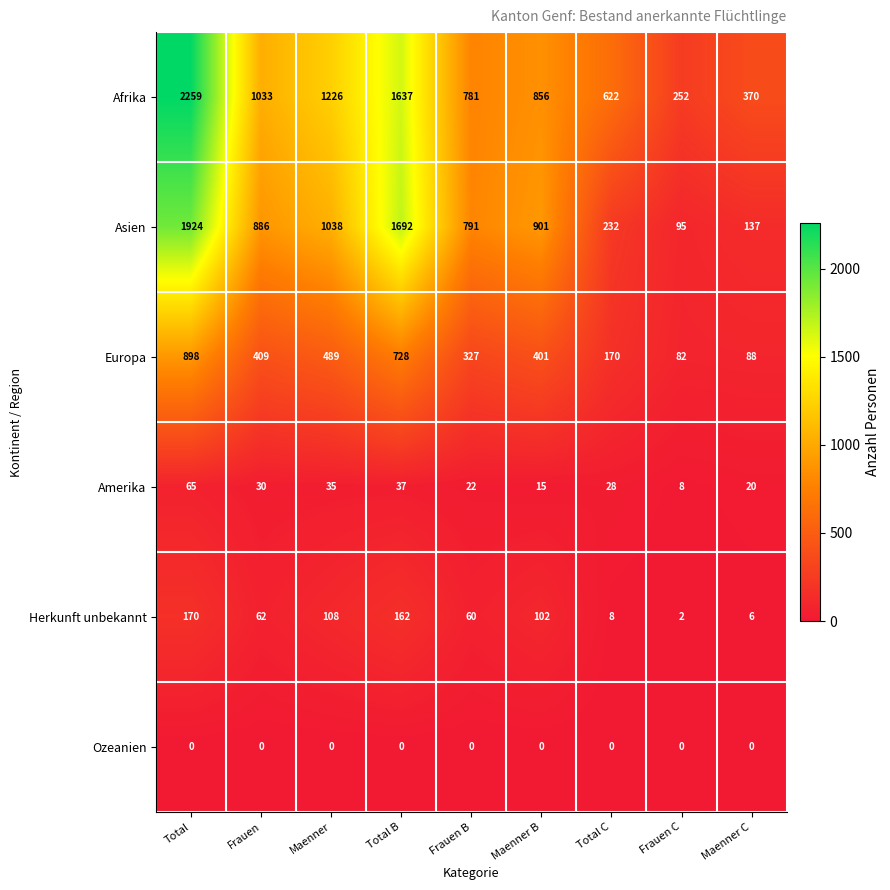

At which category is the sum across all series the highest?

Total